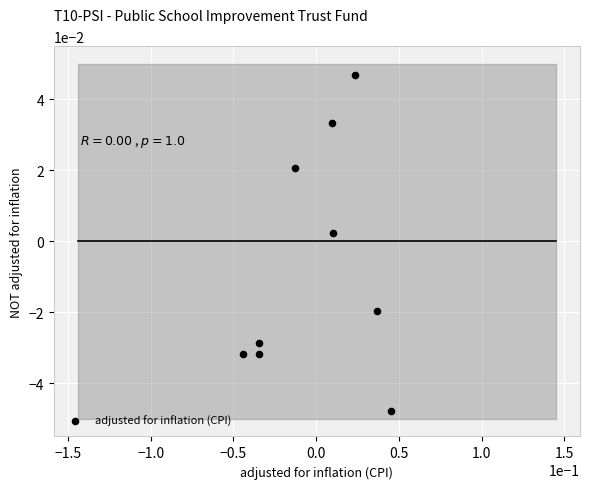

Count the number of points in this scatter plot.

9